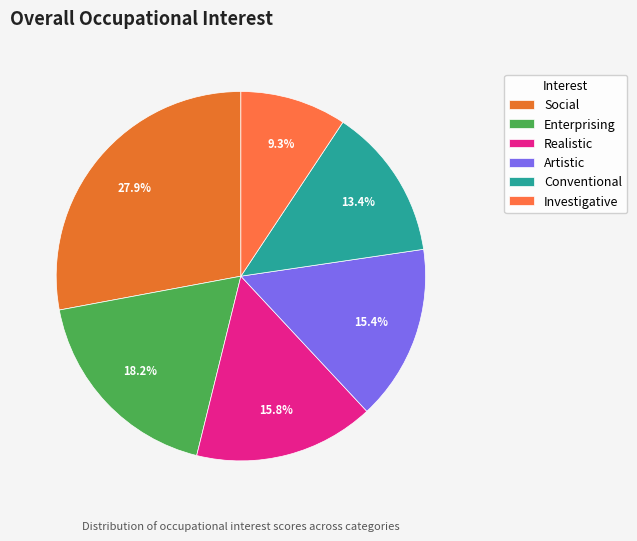

What is the ratio of the value at Conventional to the value at Artistic?

0.9